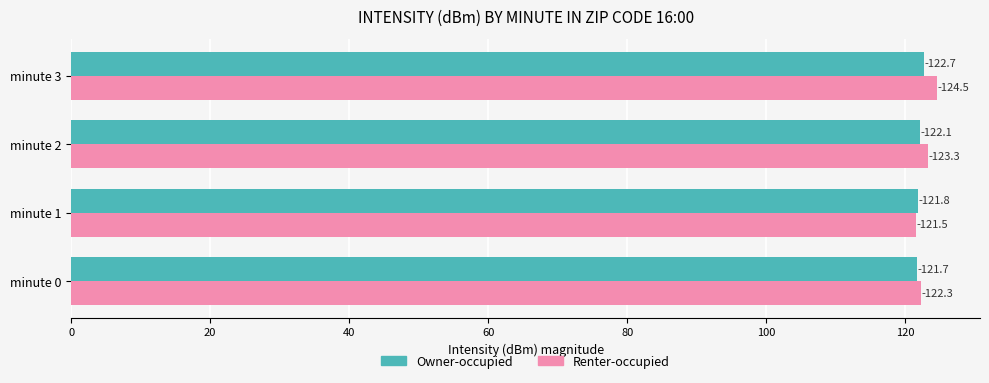

What is the average value of the Renter-occupied series?

122.9